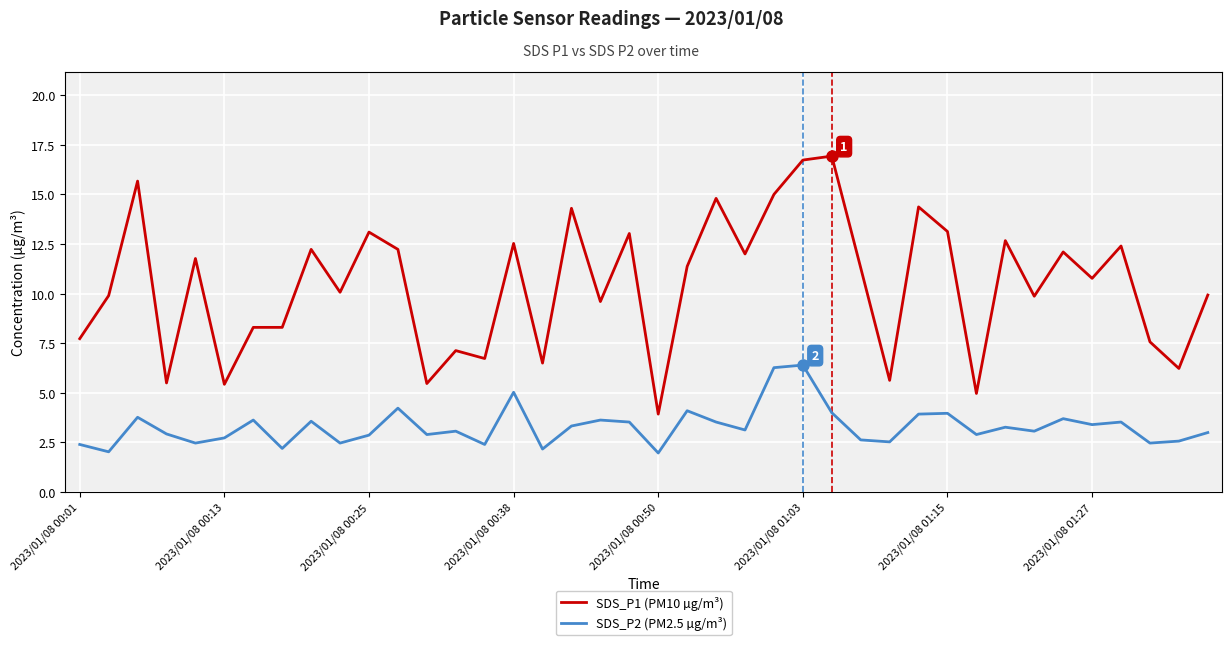

List the series in order of their overall mean, highest first.

SDS_P1 (PM10 µg/m³), SDS_P2 (PM2.5 µg/m³)